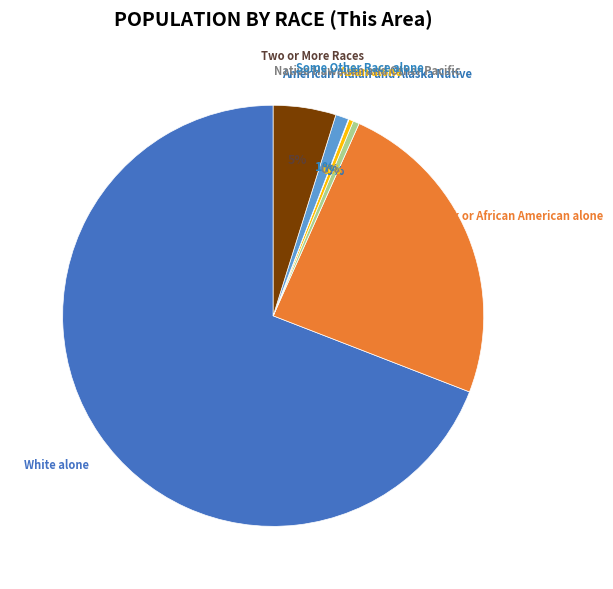

To the nearest percent, what percentage of the pie is Some Other Race alone?

1%